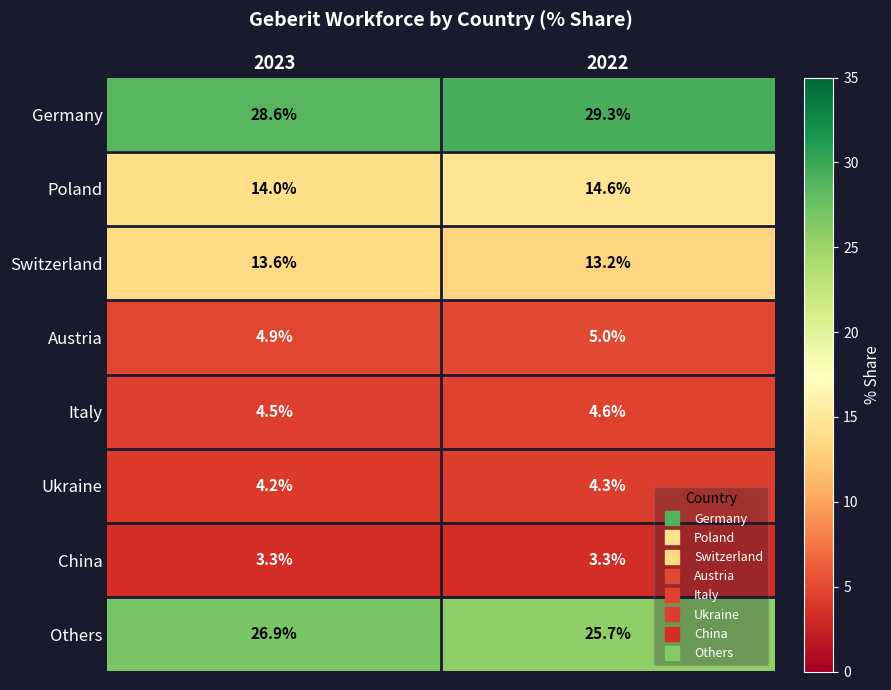

At which label is Italy closest to 4?

2023